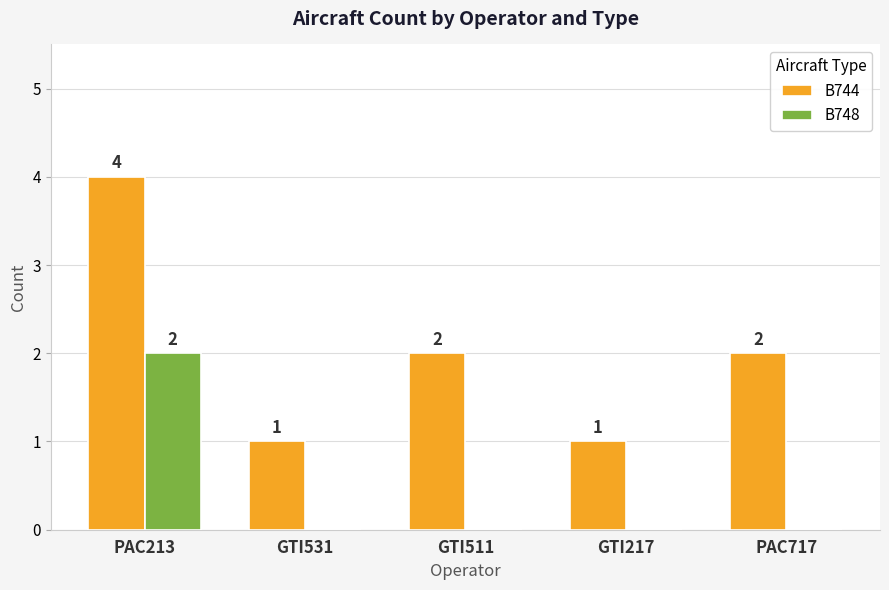

Does the chart contain stacked bars?

No